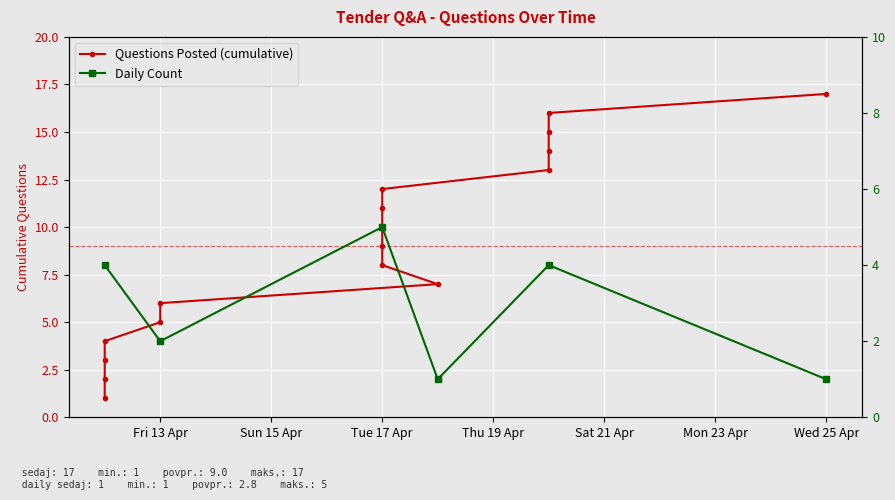

What is the change in value from 2018-04-18 to 2018-04-17?

+5